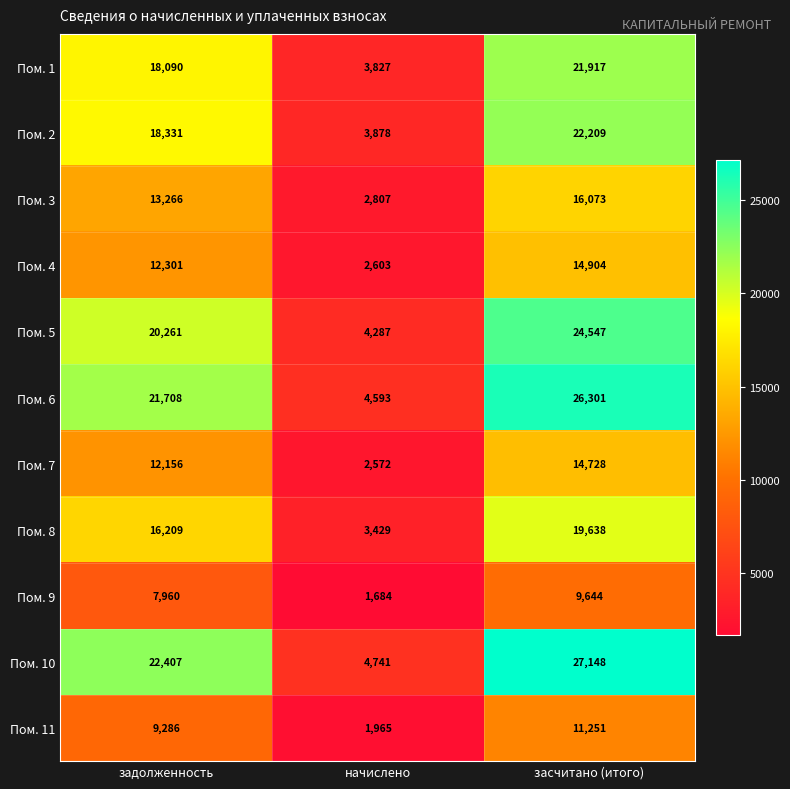

Which series has the largest range (max minus min)?

Пом. 10